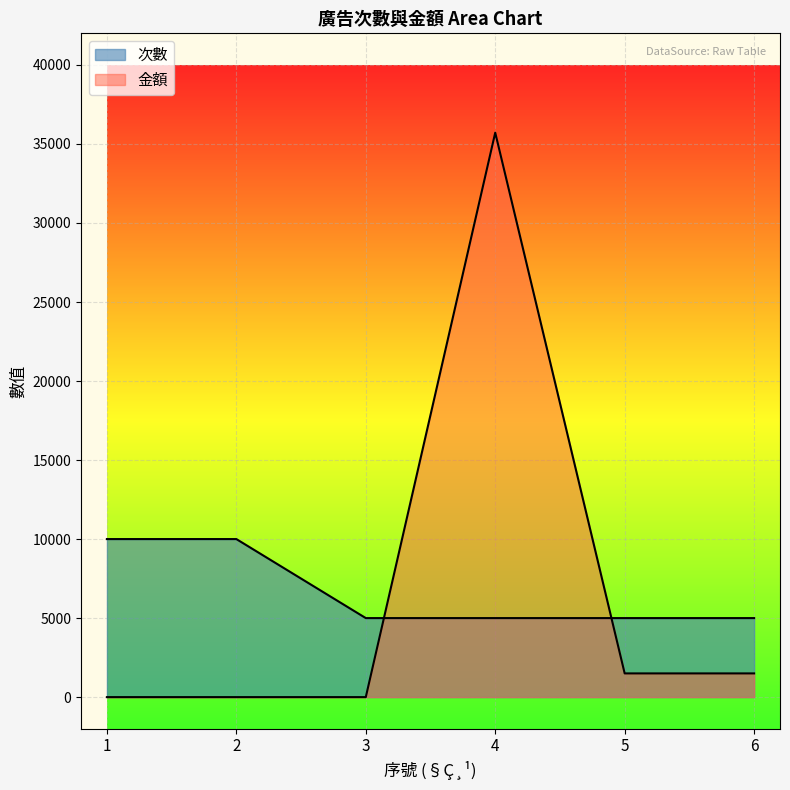

What is the value of the 次數 point at the 4th from the left?

5000